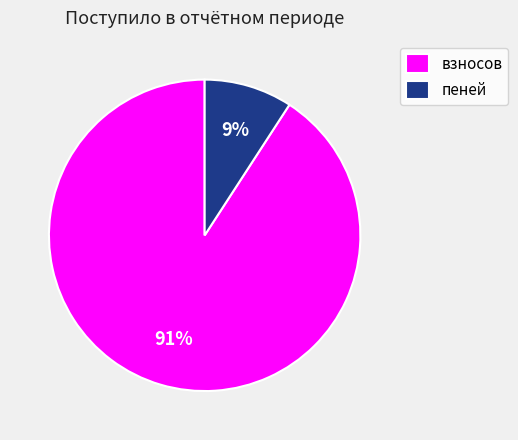

Which category has the smallest portion of the pie?

пеней